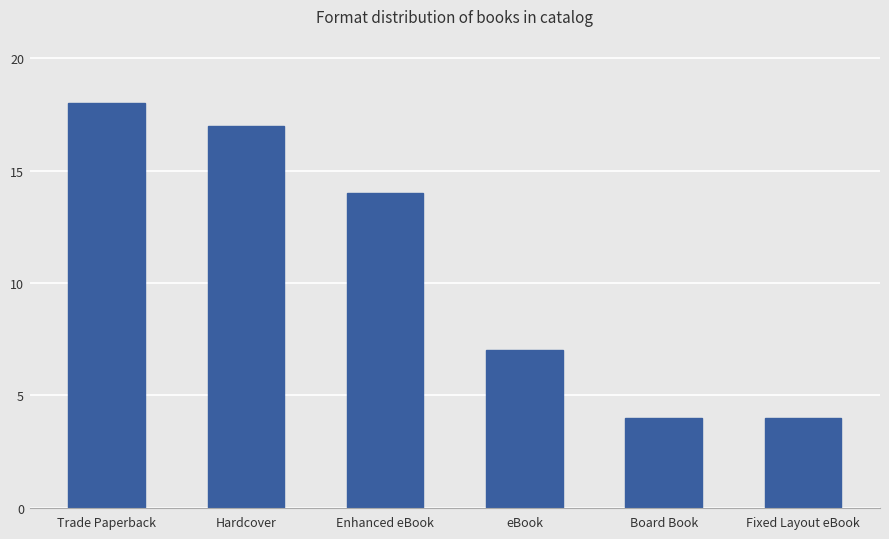

What is the average value?

11